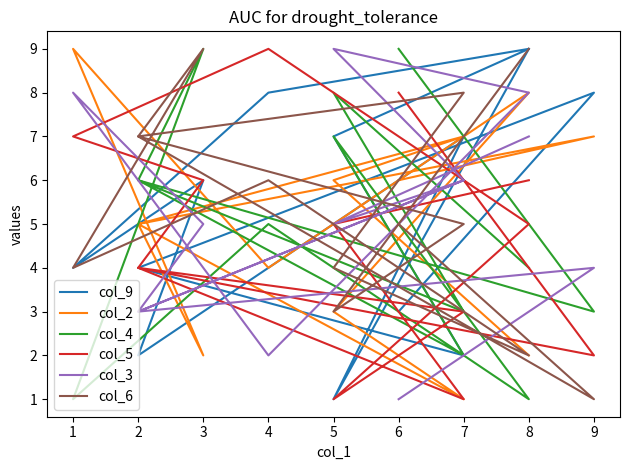

How many interior local peaks does the col_3 series have?

4